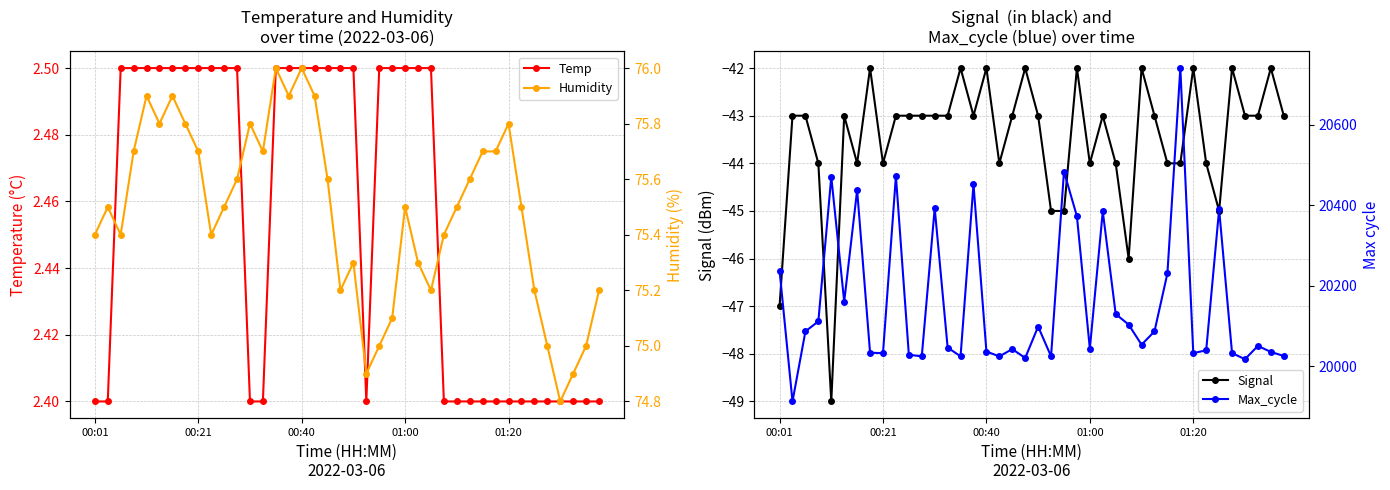

What is the difference between the Max_cycle values at 5 and 14?

136.0